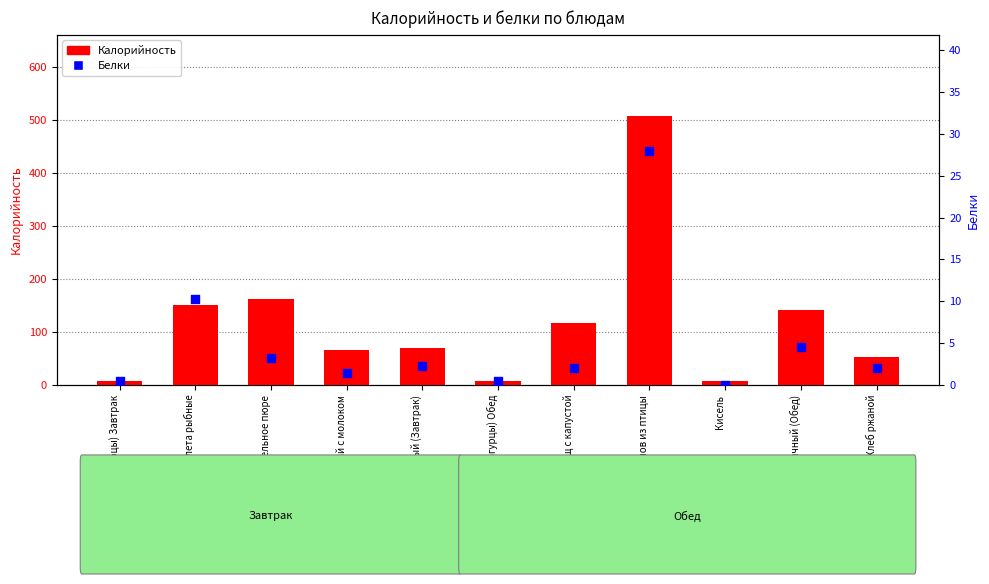

Which series has the largest Y range (max minus min)?

Калорийность